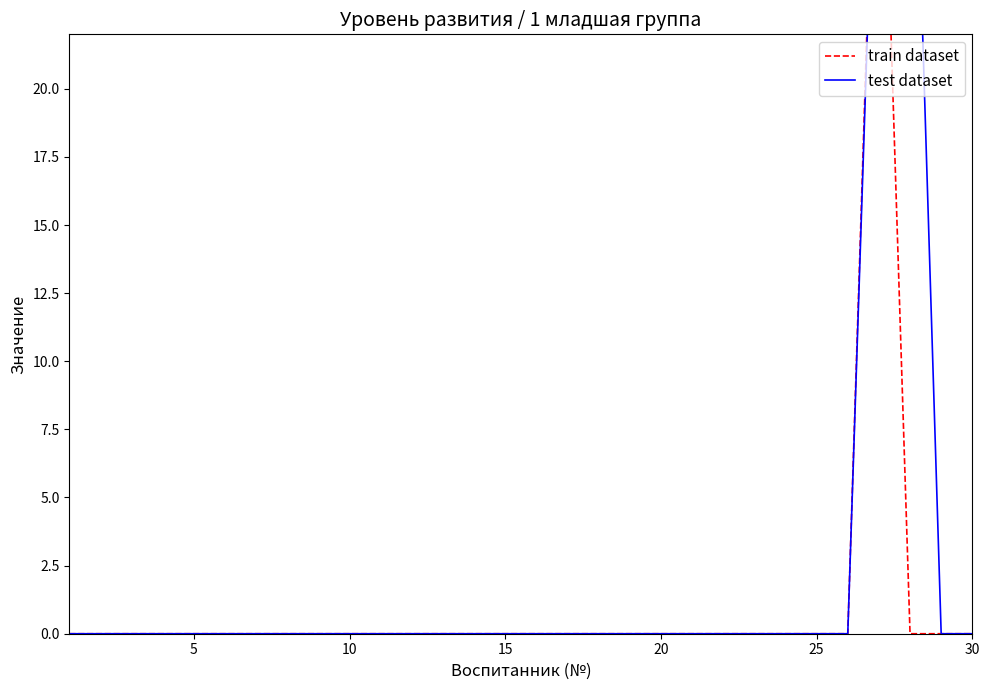

True or false: train dataset and test dataset cross at least once.

True